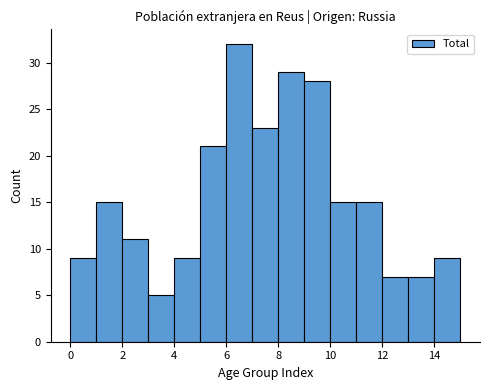

Reading left to right, list every bar in this chart as the range it spans on the x-axis followed by its height. The values are not printed on the chart, so give them approximately, as read against the axis.

0 to 1: 9
1 to 2: 15
2 to 3: 11
3 to 4: 5
4 to 5: 9
5 to 6: 21
6 to 7: 32
7 to 8: 23
8 to 9: 29
9 to 10: 28
10 to 11: 15
11 to 12: 15
12 to 13: 7
13 to 14: 7
14 to 15: 9